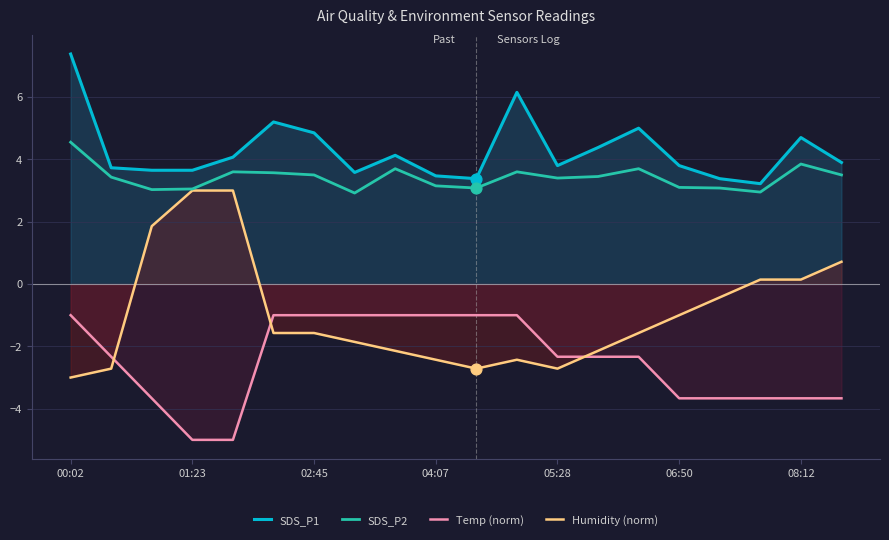

What is the total value across all series at 11?

6.3